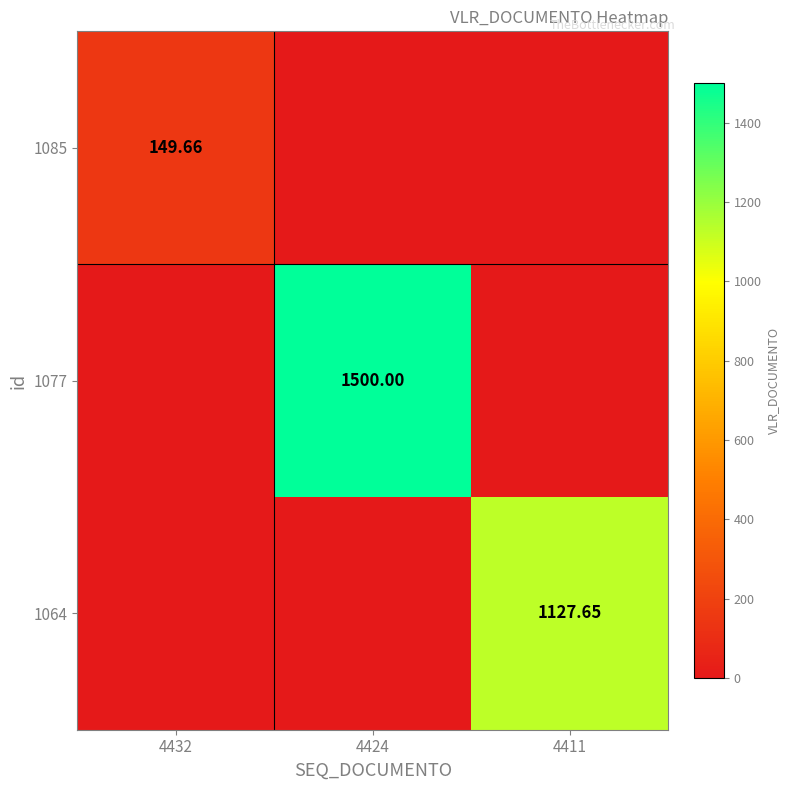

Is the value of 1077 at 4424 greater than the value of 1085 at 4432?

Yes